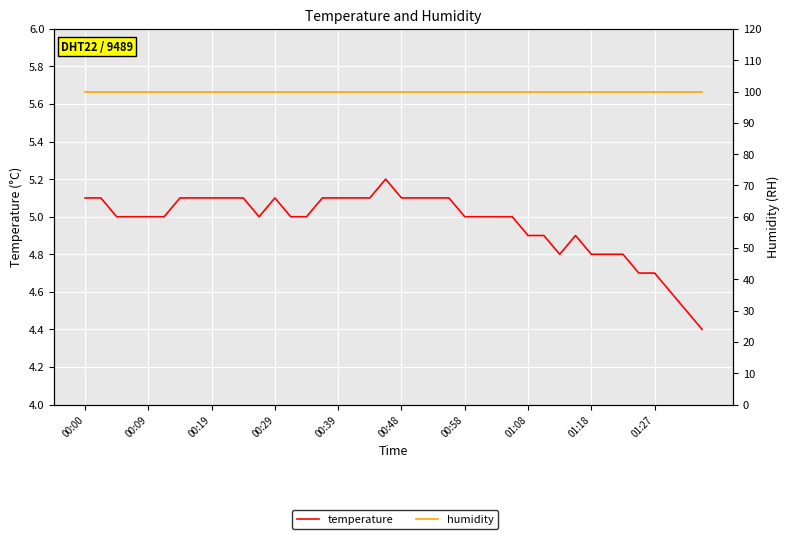

How many data points does each series have?

40